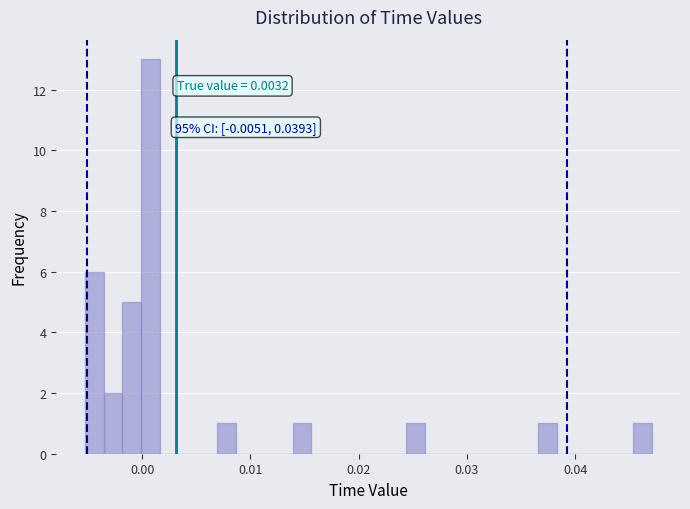

Read against the x-axis, roughly where is the centre of the tallest bar?

0.001